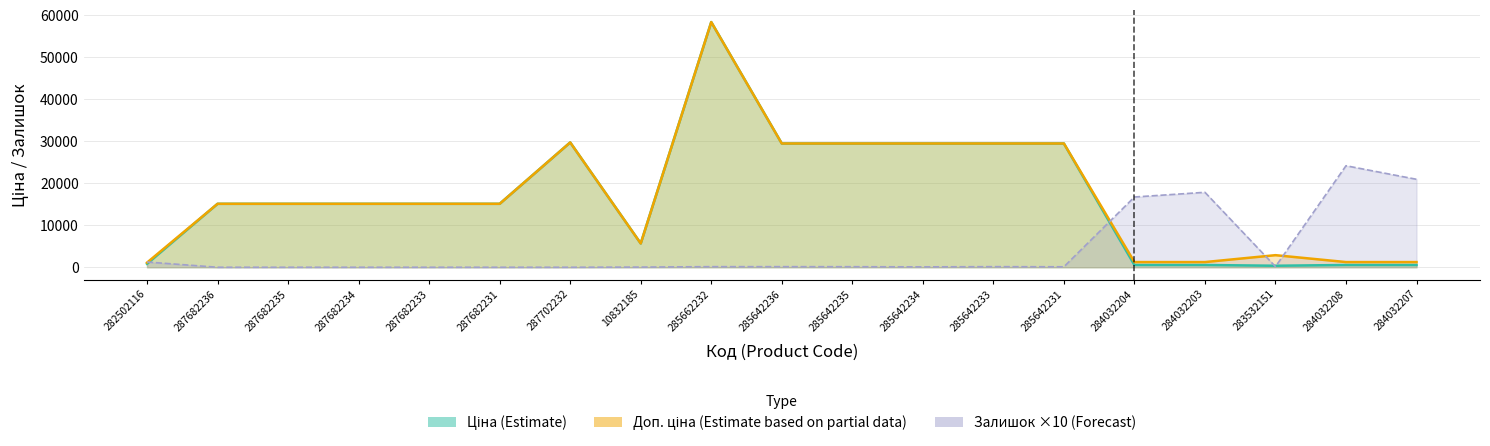

Where is Ціна nearest to the value 29393?

285642236